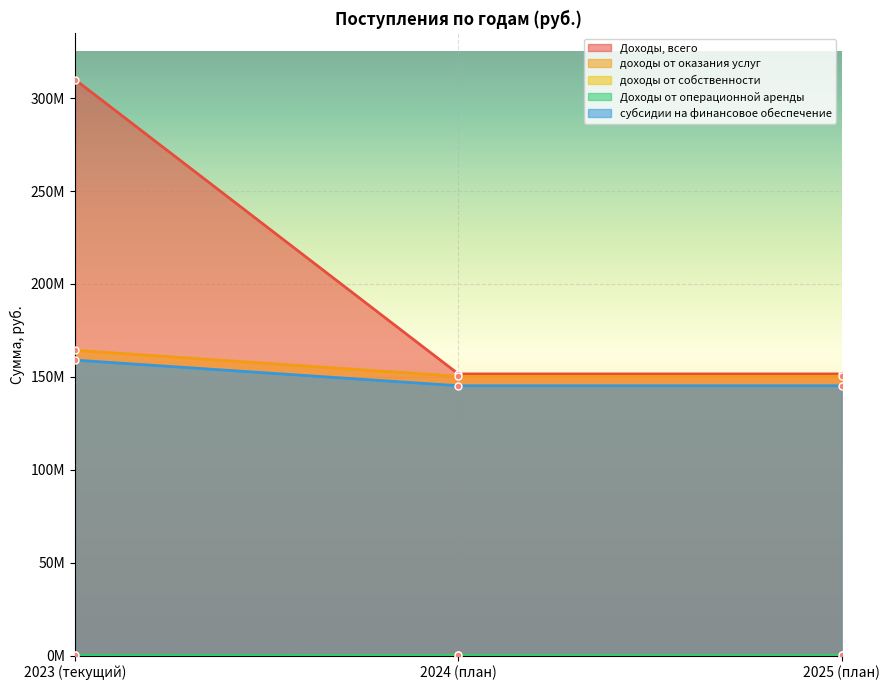

How many data points does each series have?

3